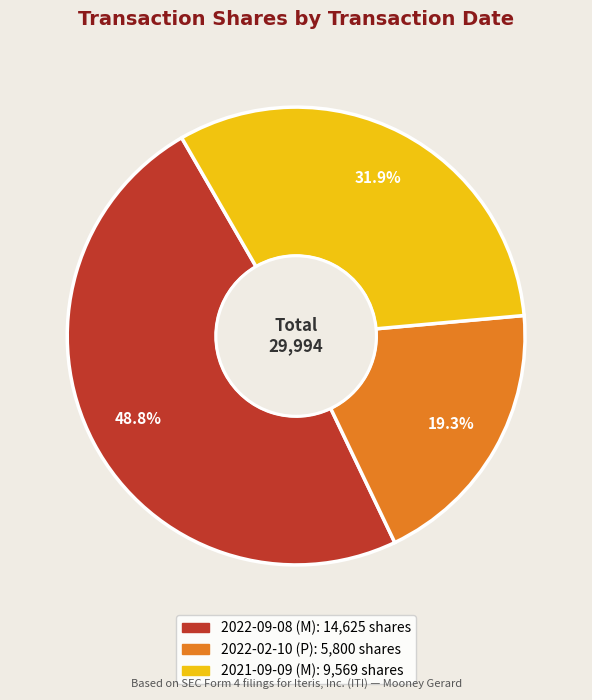

True or false: 2022-02-10 (P) accounts for 19% of the total.

True